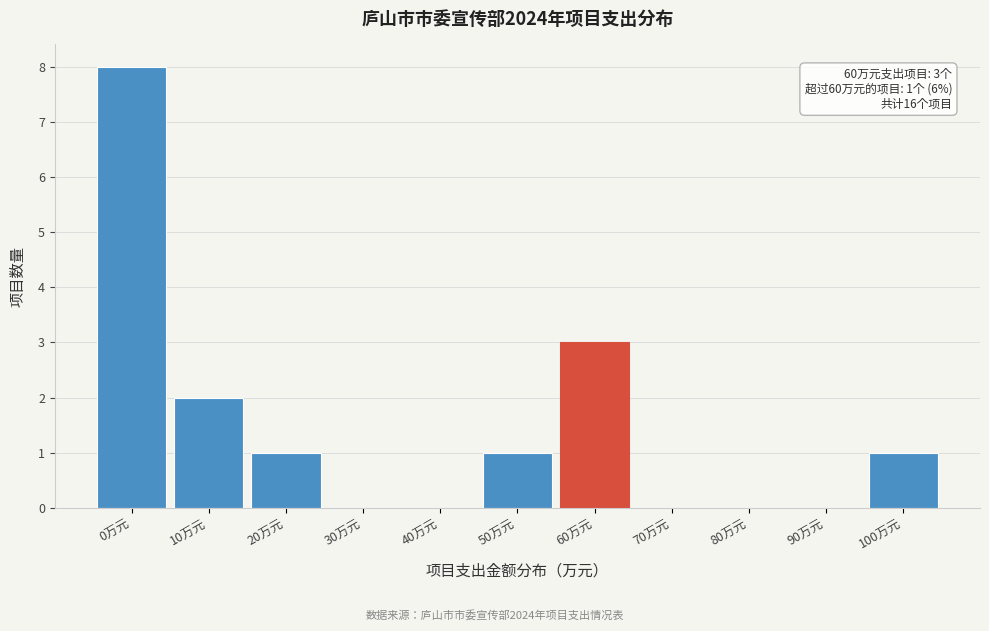

Reading right to left, transcribe all the data shown in this chart.

100万元=1	90万元=0	80万元=0	70万元=0	60万元=3	50万元=1	40万元=0	30万元=0	20万元=1	10万元=2	0万元=8